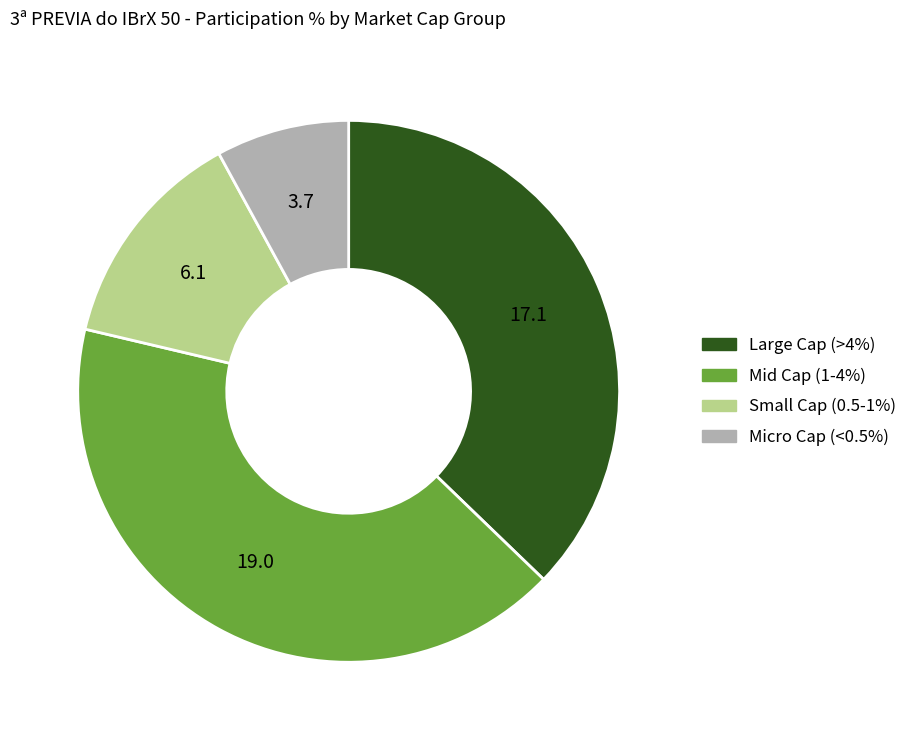

Is the sum of Micro Cap (<0.5%) and Large Cap (>4%) greater than half?

No